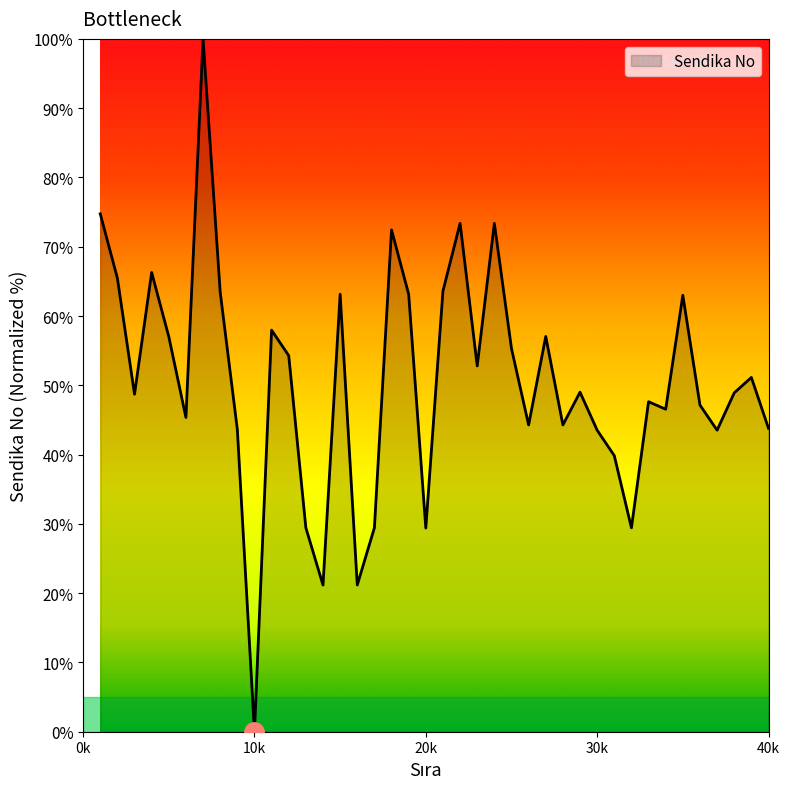

How many positive values are there?

39